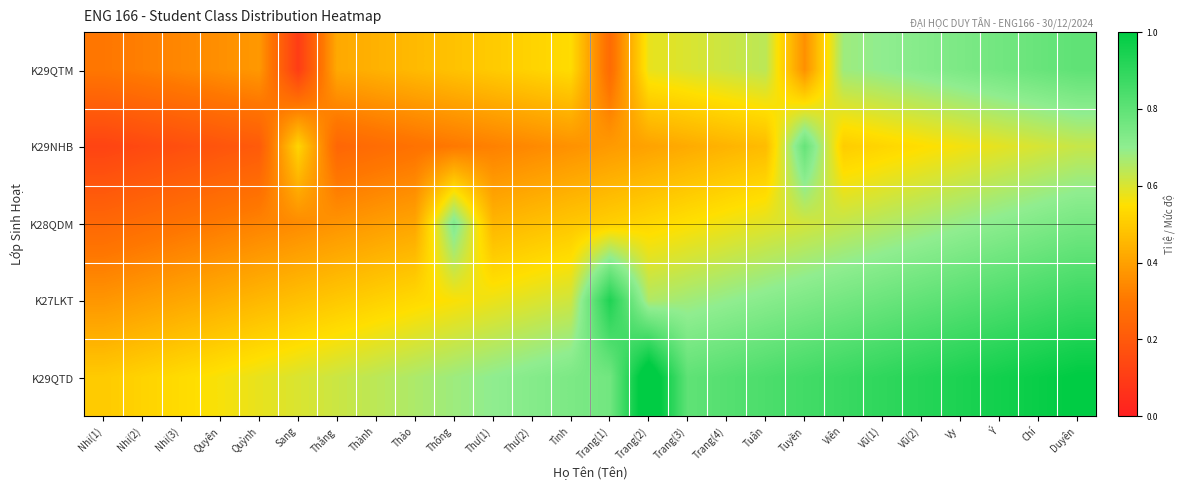

Which category has the highest value across all series?

Trang(2)